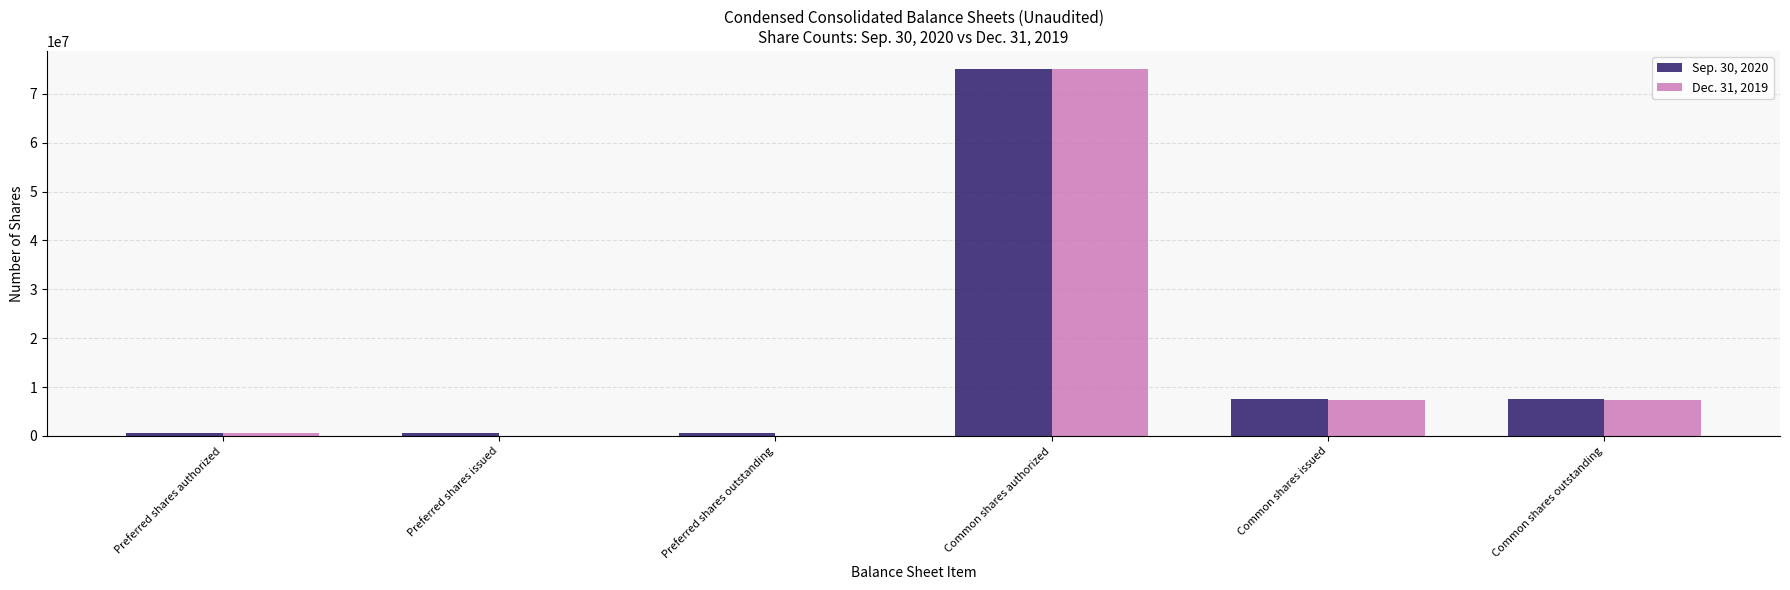

What is the maximum value shown in the chart?

75000000